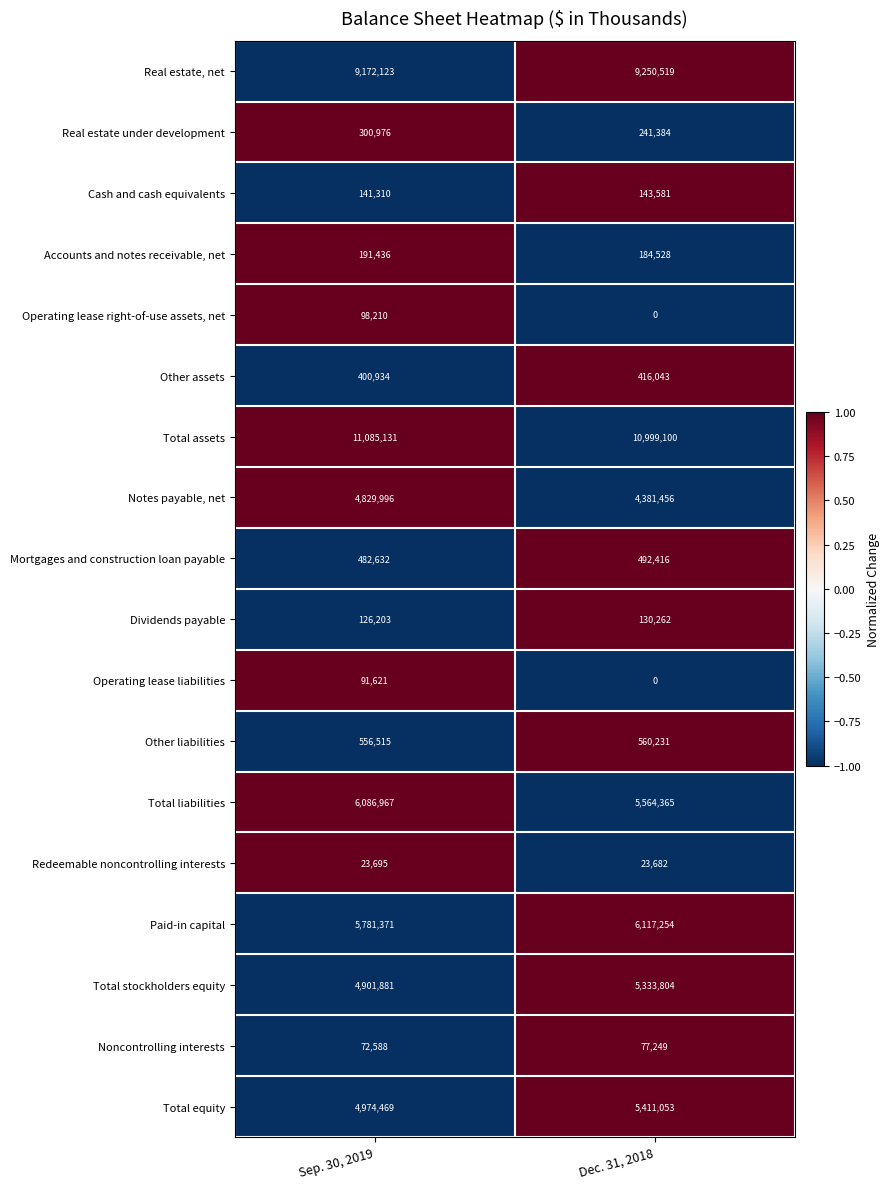

How many values in the Noncontrolling interests series are below 77249?

1